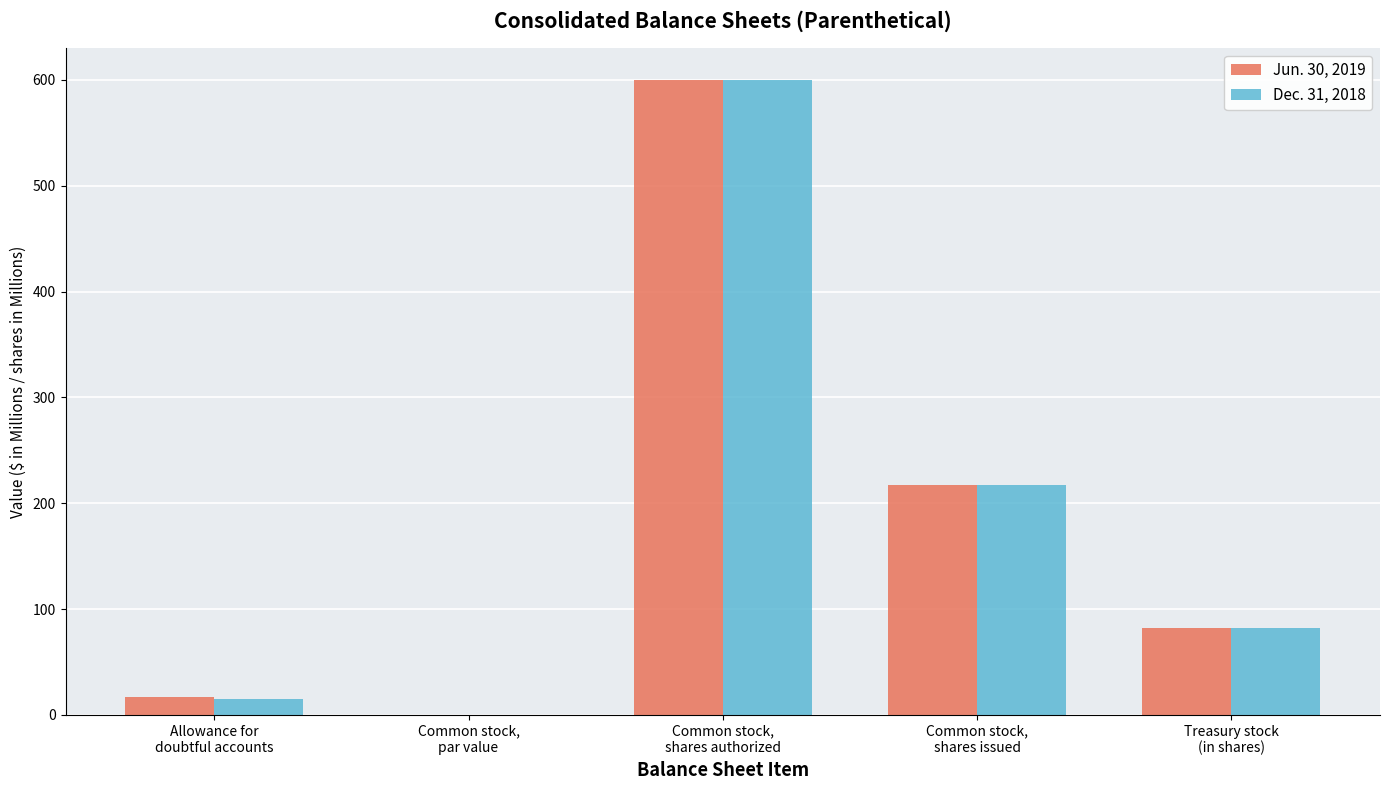

The value of Jun. 30, 2019 at Common stock,
shares authorized is 340.3. True or false?

False